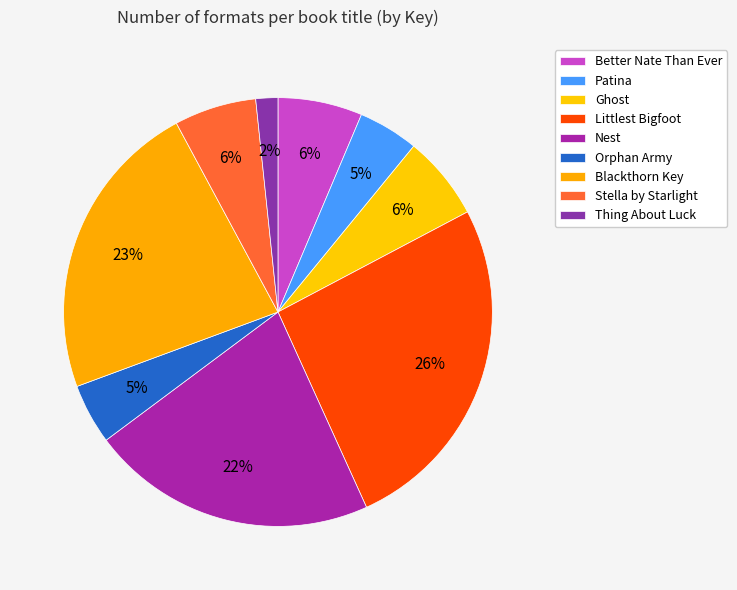

To the nearest percent, what percentage of the pie is Stella by Starlight?

6%